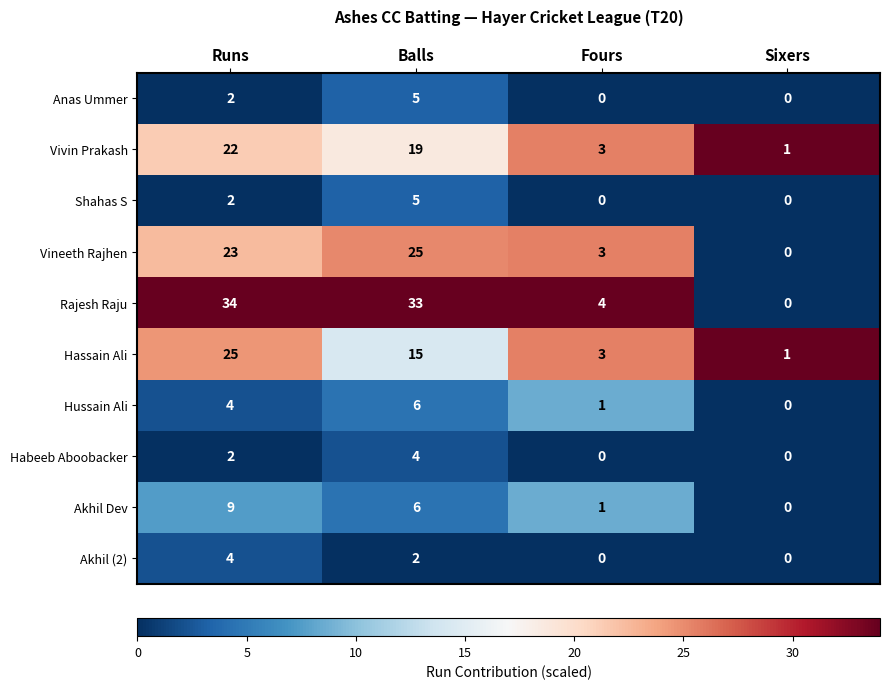

At which label does Vivin Prakash reach its minimum?

Sixers